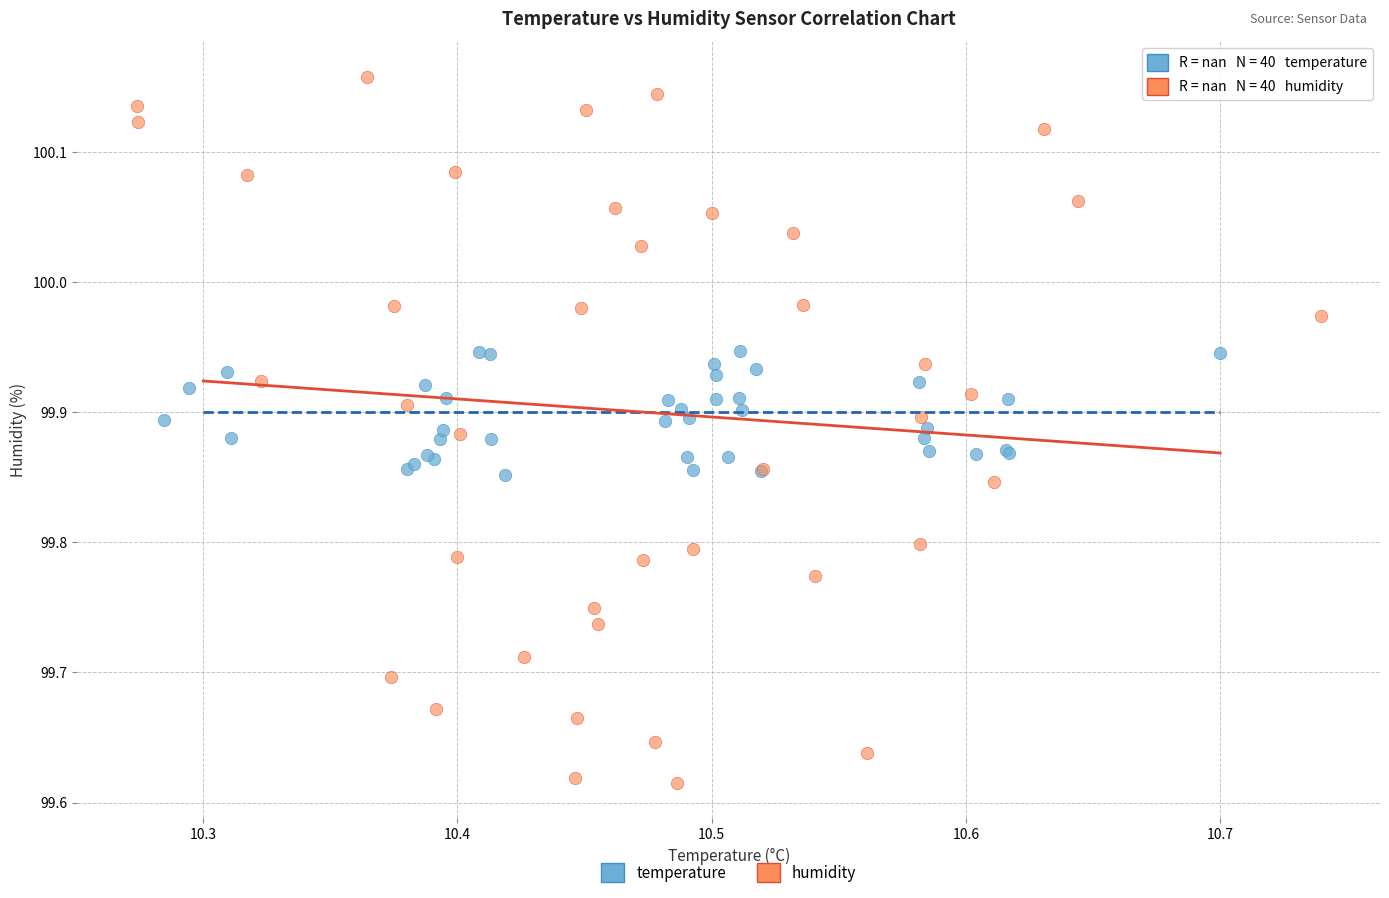

Which series has the largest Y range (max minus min)?

humidity